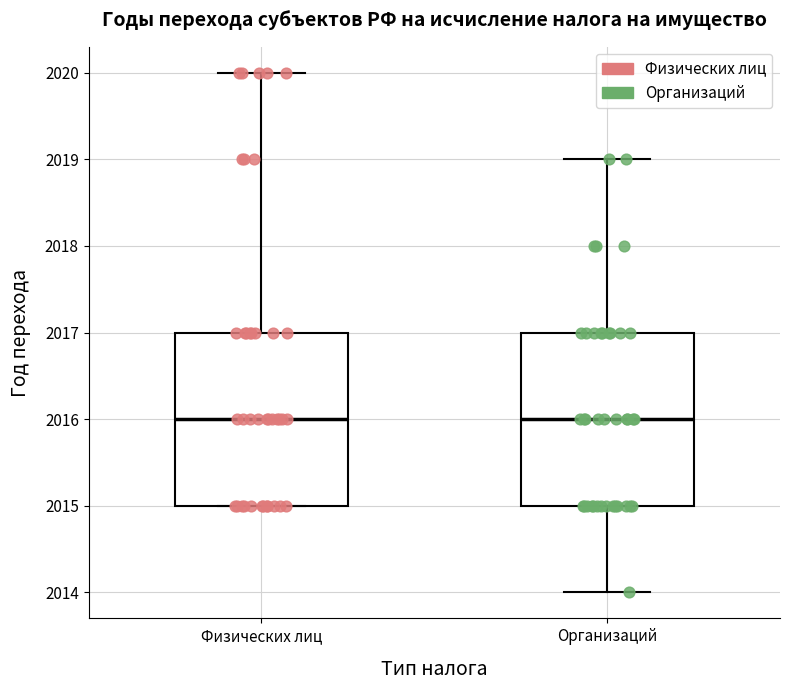

Reading left to right, transcribe this box plot: for each box, give where its median line is, the range the box spans, and where its two whiskers end, as read against the y-axis. The values are not printed on the chart, so give them approximately, as read against the axis.

Физических лиц: median 2016, box 2015 to 2017, whiskers 2015 to 2020
Организаций: median 2016, box 2015 to 2017, whiskers 2014 to 2019